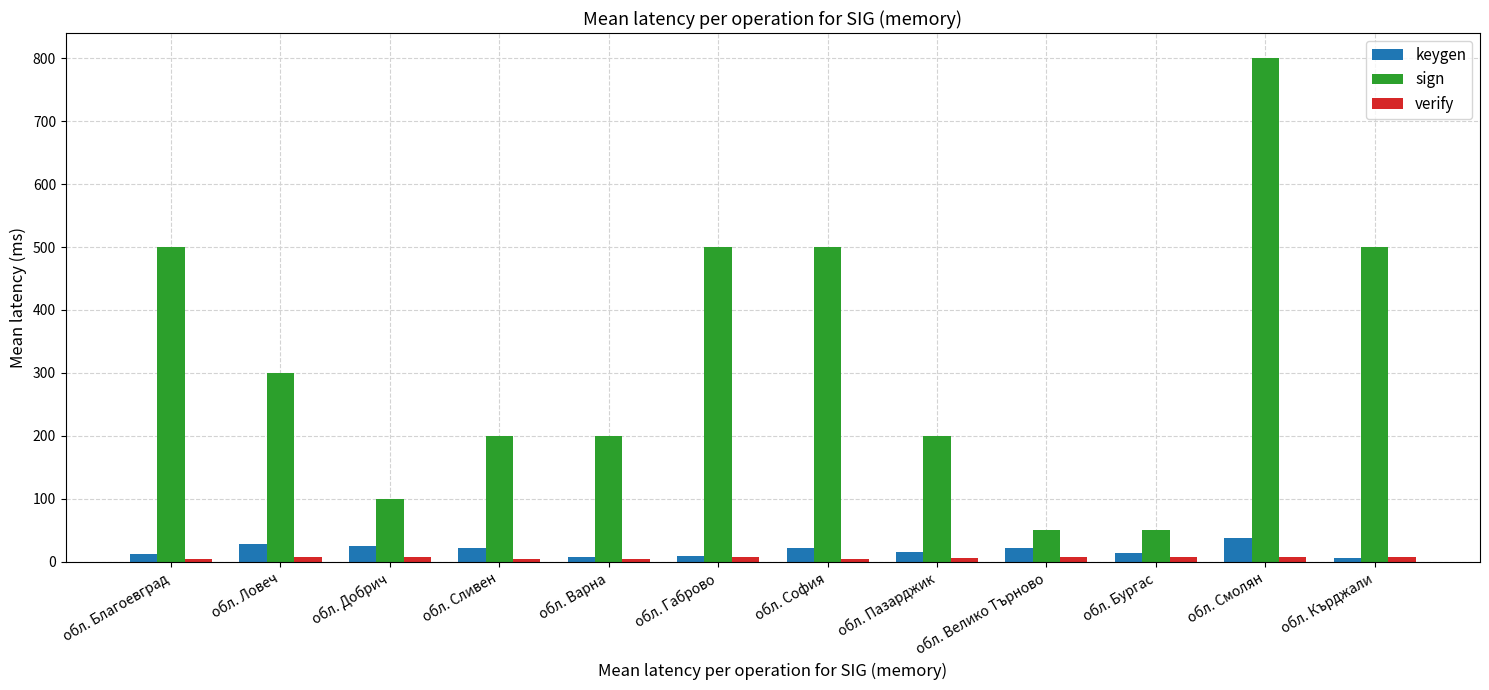

What is the maximum value shown in the chart?

800